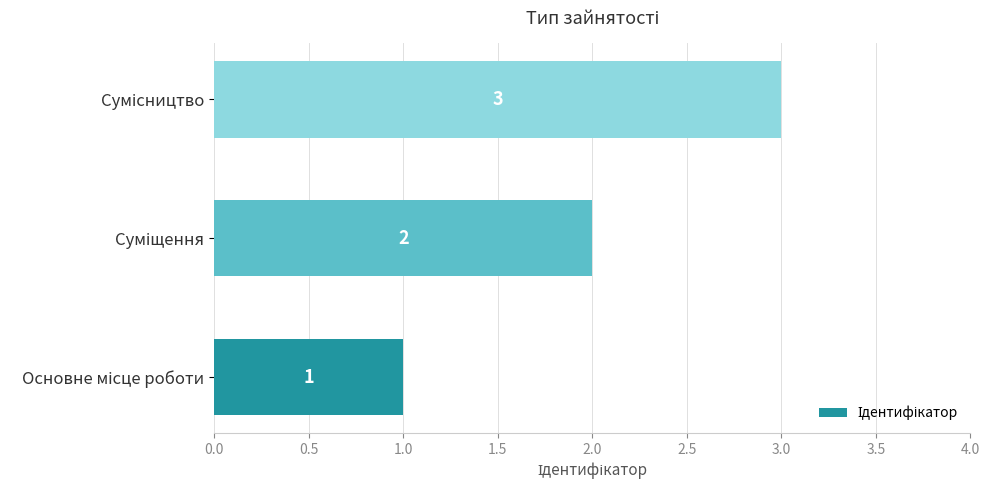

What is the difference between the maximum and second lowest values?

1